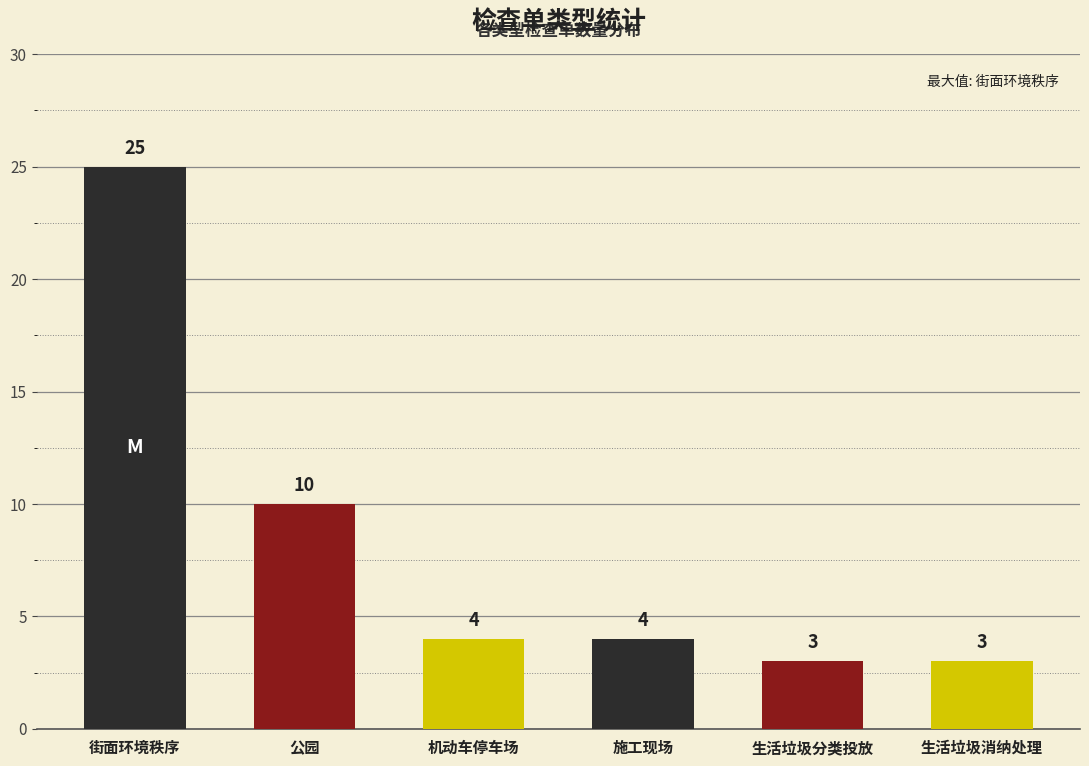

Approximately how many times larger is the value at 施工现场 compared to 街面环境秩序?

0.2